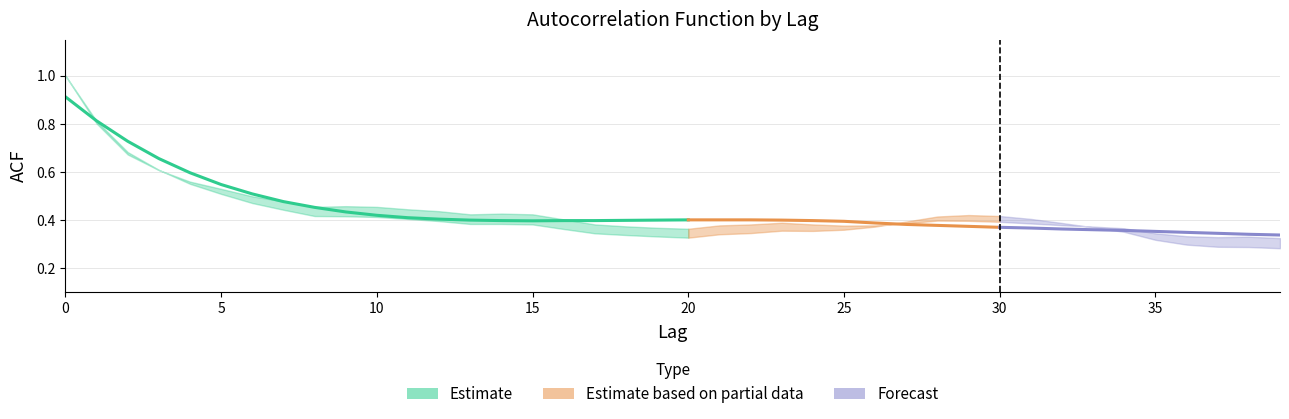

What value does the acf_shown series have at 20?

0.4